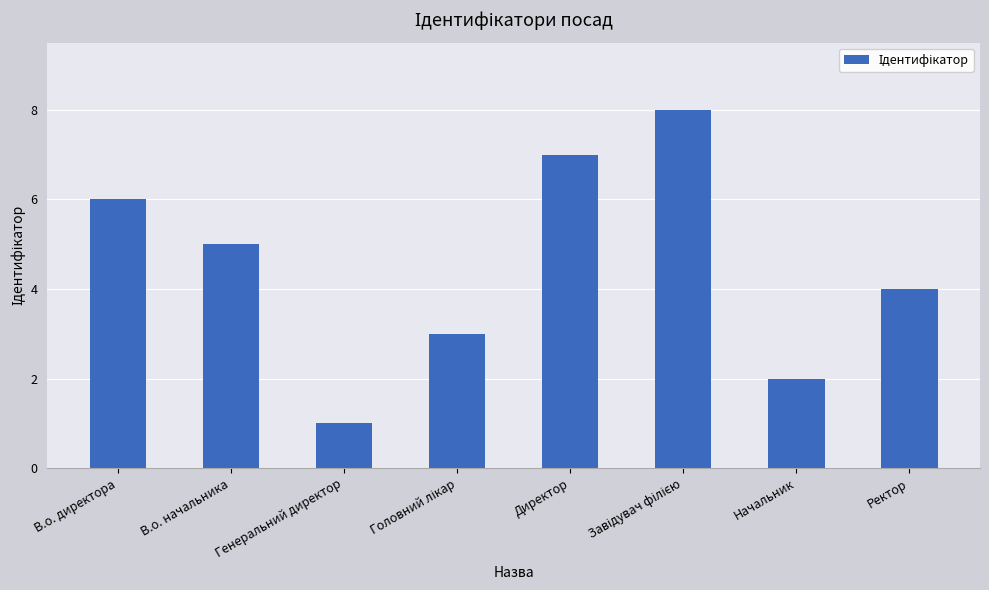

Reading left to right, what are all the values shown in this chart?

6	5	1	3	7	8	2	4